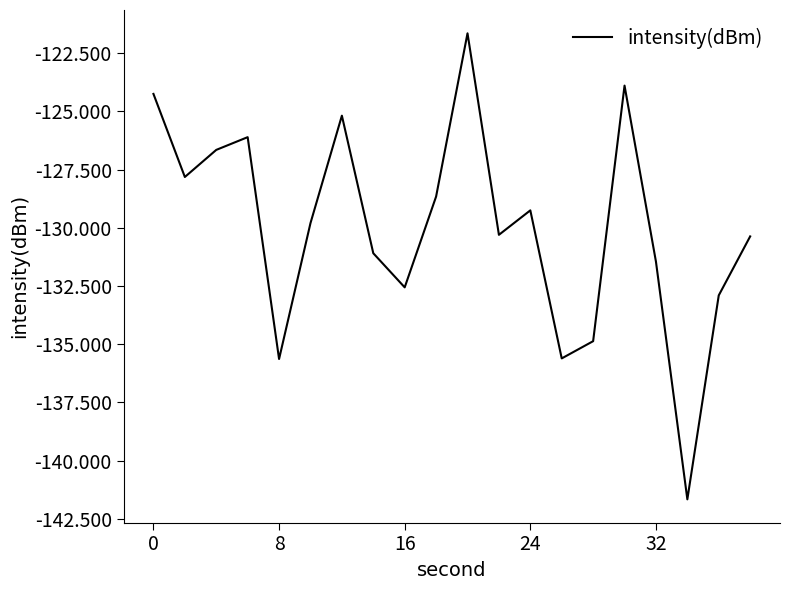

What is the maximum value shown in the chart?

-121.6